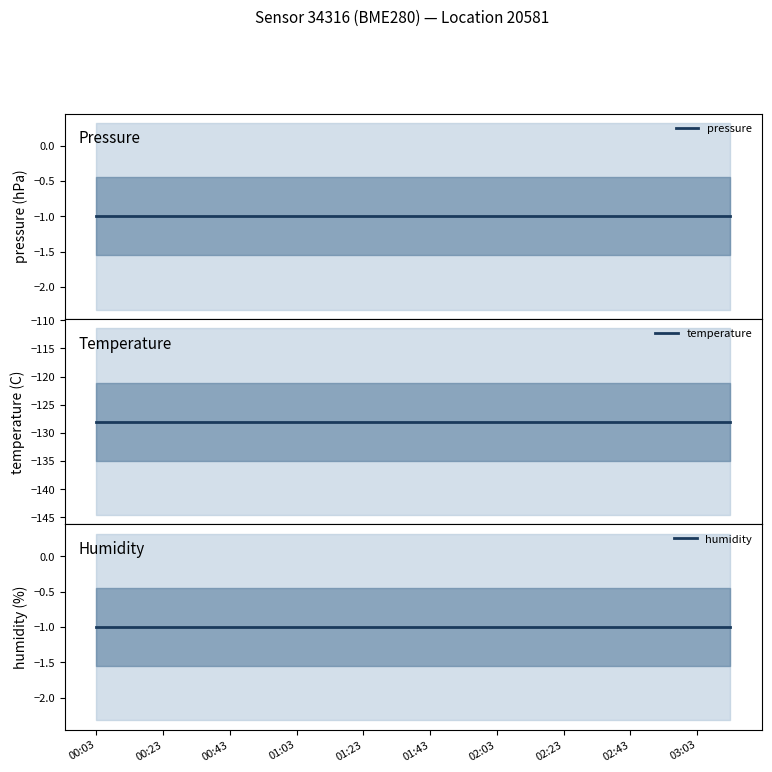

At 19, list the series in order from largest to smallest.

pressure, humidity, temperature